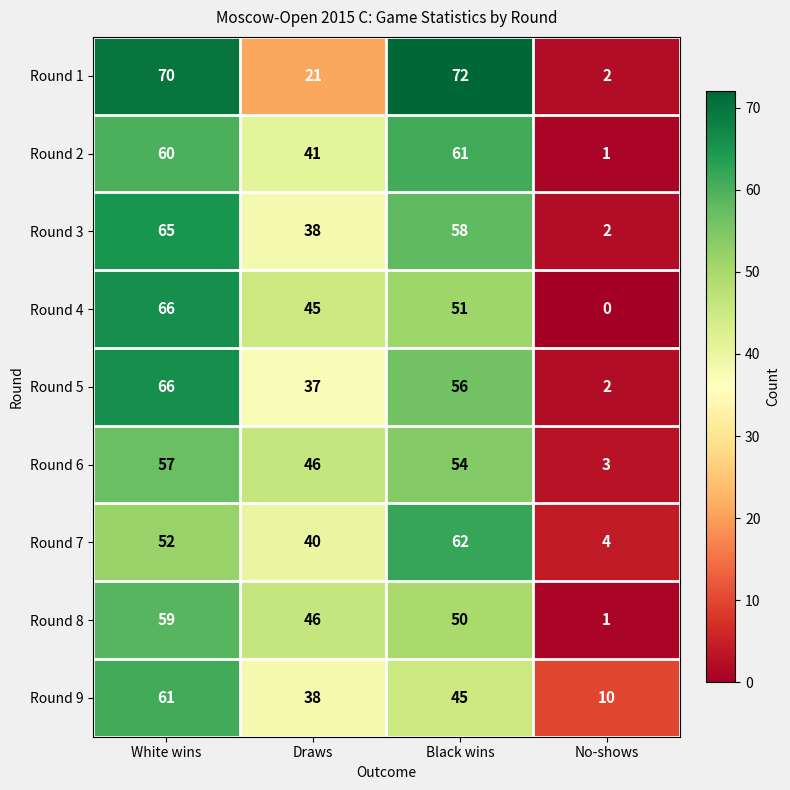

True or false: Round 4 has a value of 66 at White wins.

True